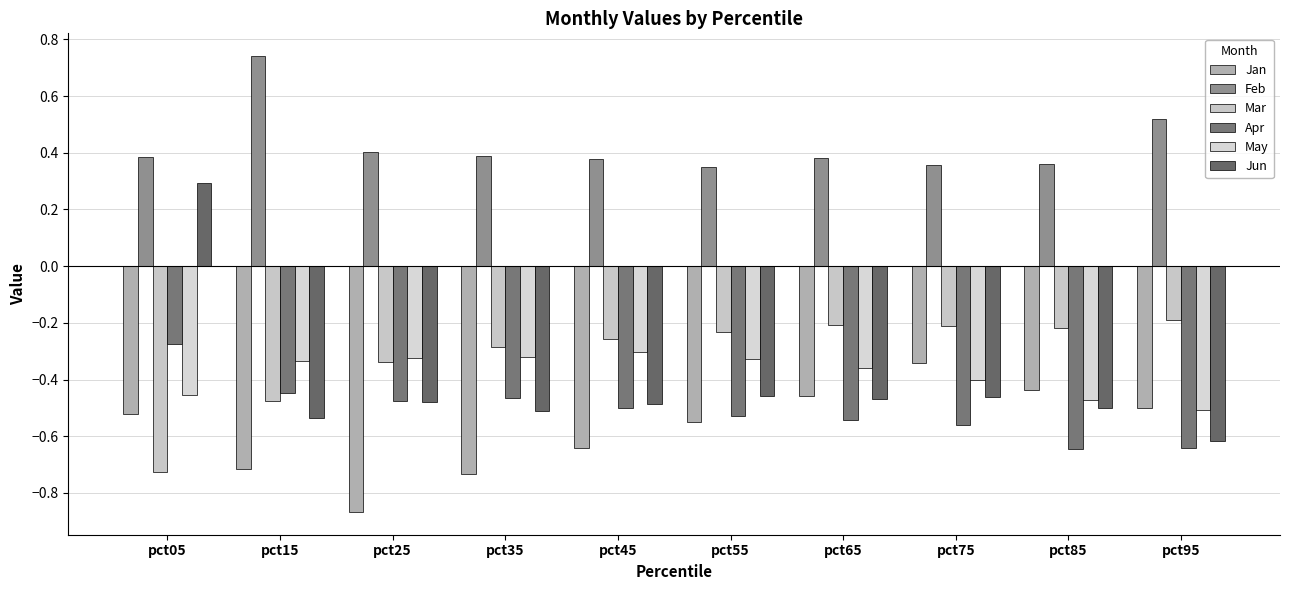

Which has a higher value, pct75 or pct45?

pct75